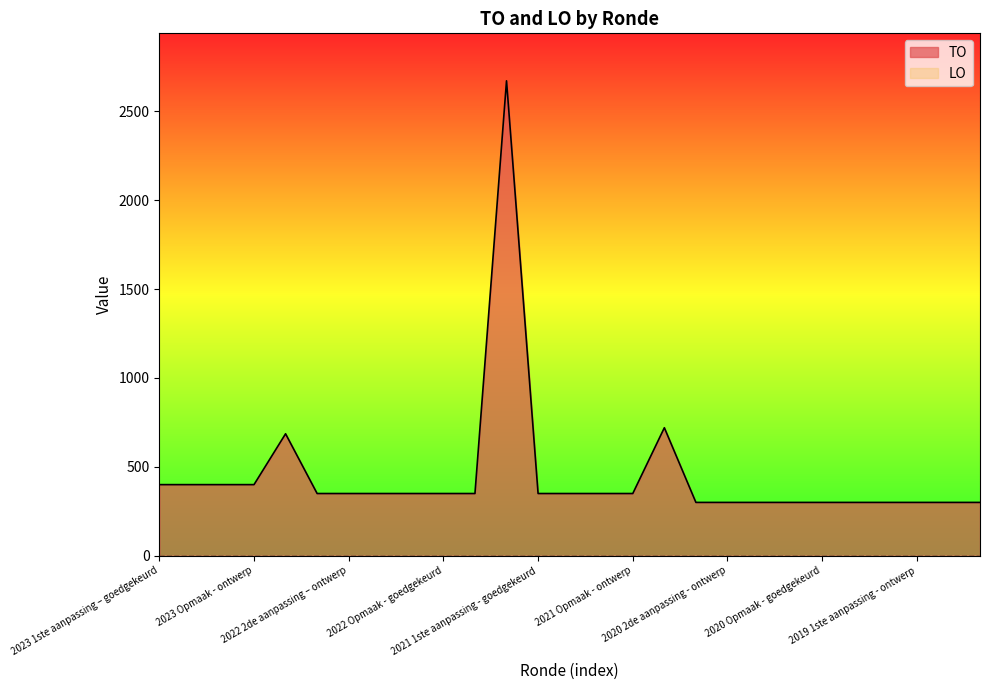

Approximately how many times larger is the value at 2020 1ste aanpassing - goedgekeurd compared to 2020 2de aanpassing - goedgekeurd?

1.0